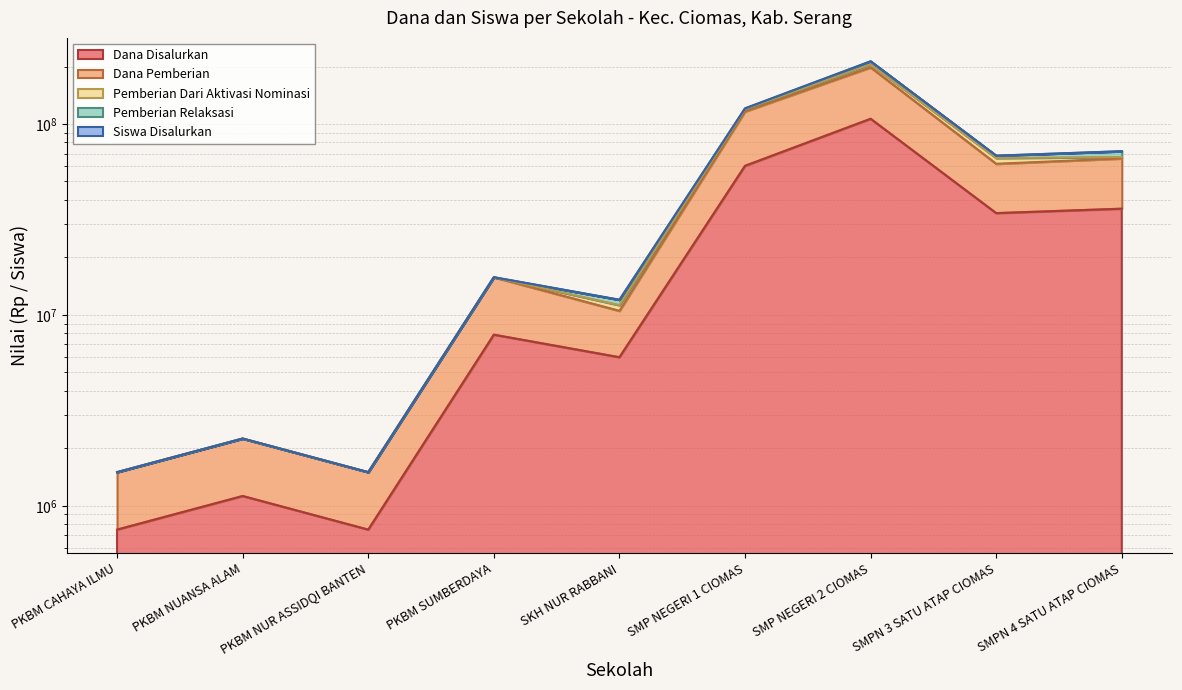

What is the sum of the Dana Disalurkan values at PKBM SUMBERDAYA and PKBM NUR ASSIDQI BANTEN?

8625000